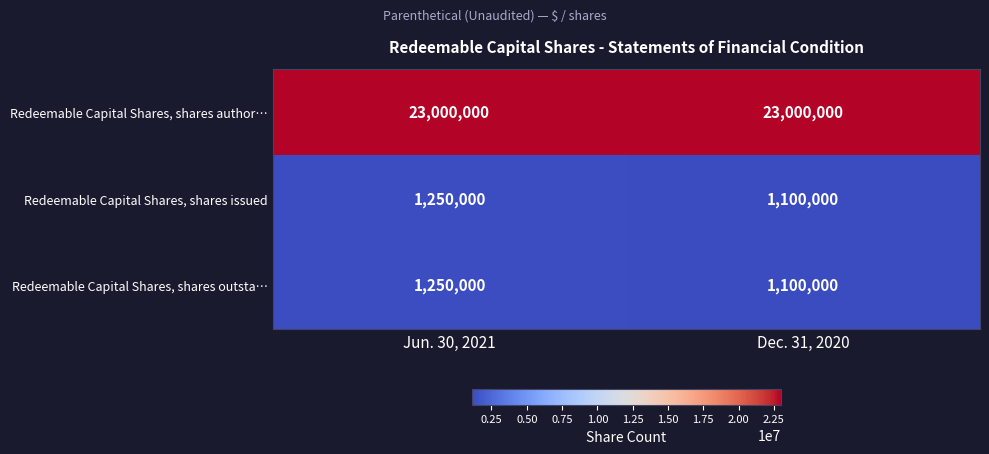

Count the number of categories in the chart.

2